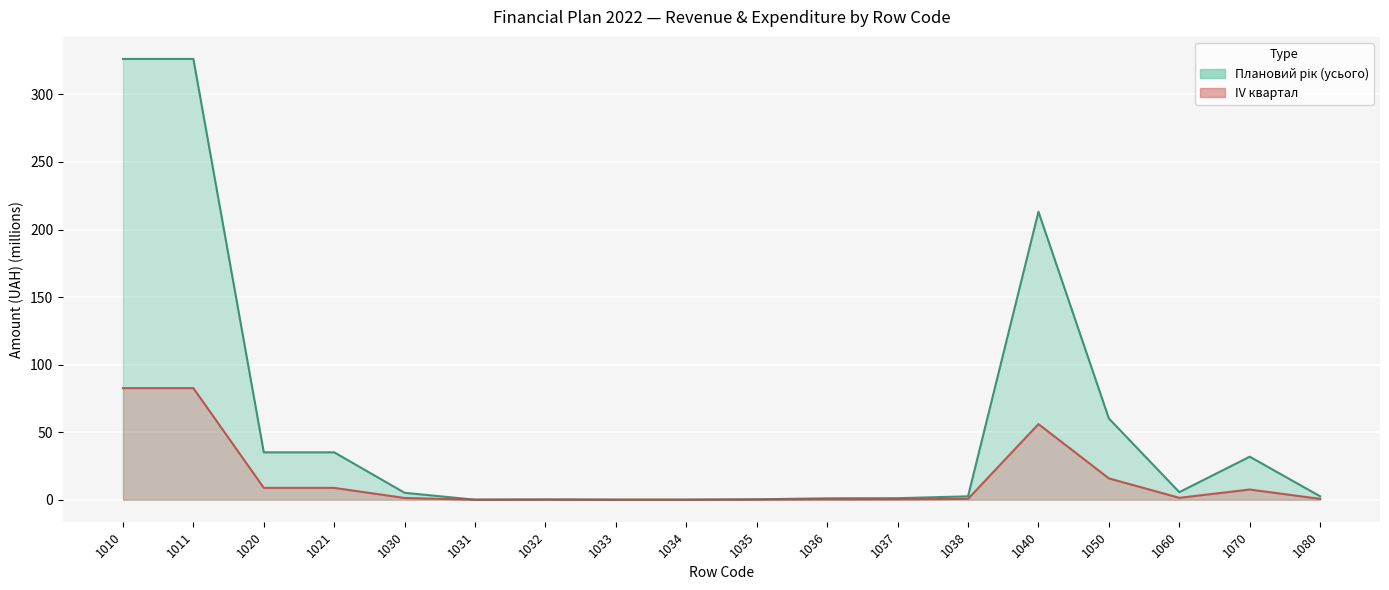

What are all the series names shown in the legend?

Плановий рік (усього), IV квартал